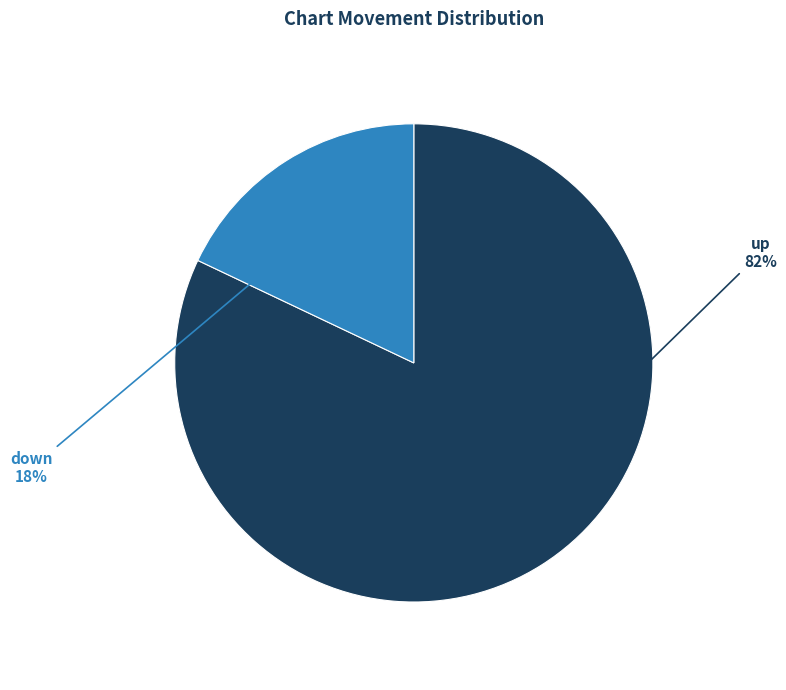

Is there any slice that represents more than half of the pie?

Yes